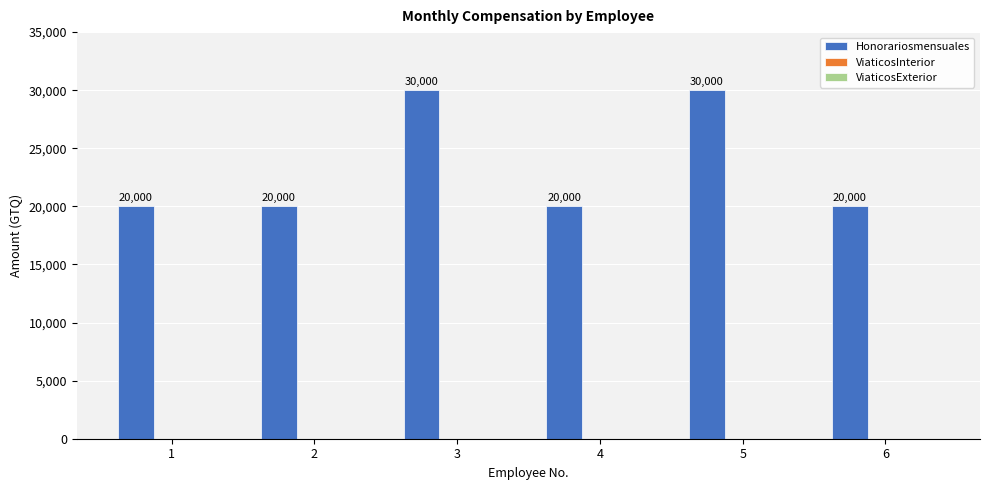

What value does the data have at 5?

30000